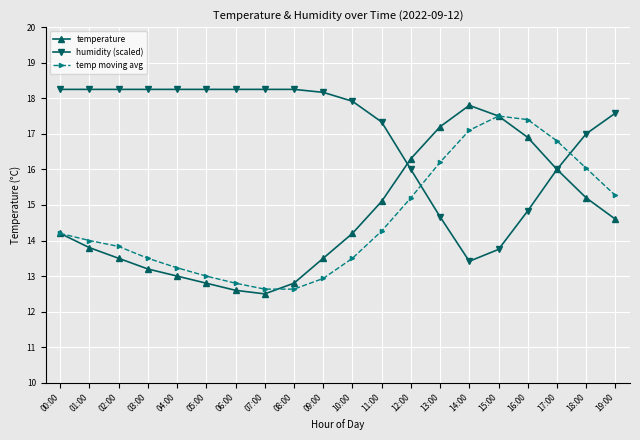

What is the difference between the maximum and minimum values in the humidity (scaled) series?

4.8